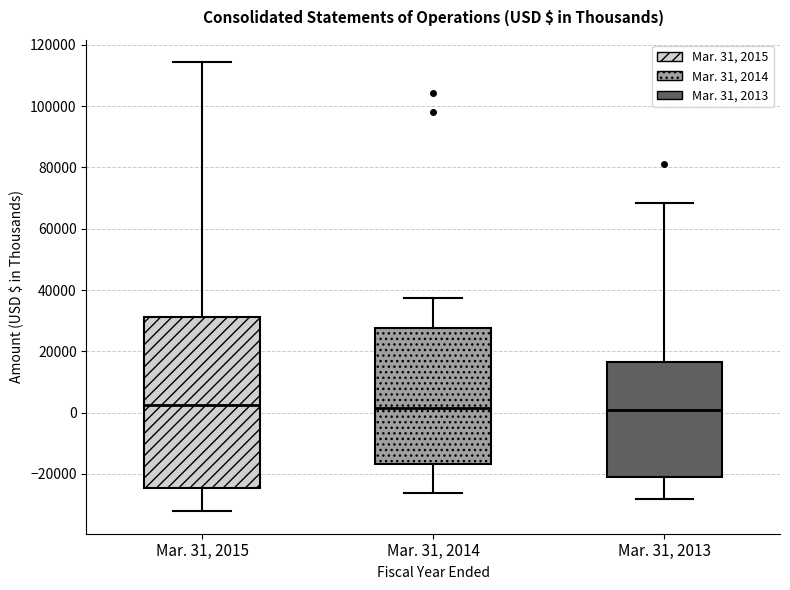

Which box is the tallest, from its lower edge to its upper edge?

Mar. 31, 2015